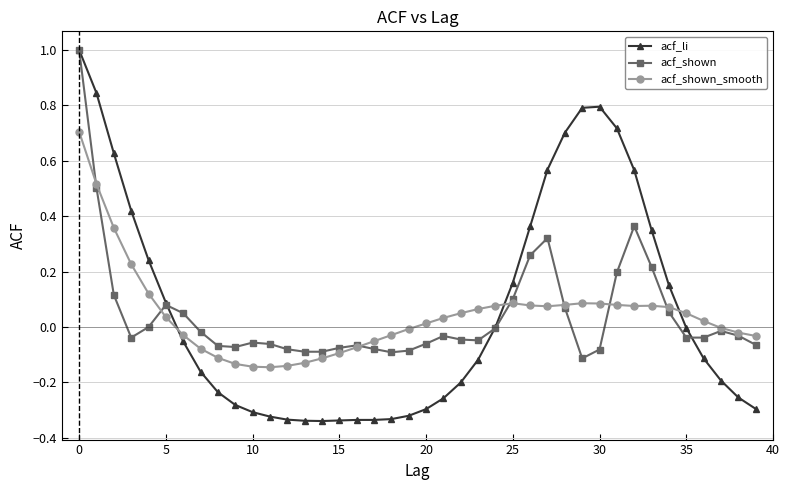

Which series has the widest spread of values?

acf_li